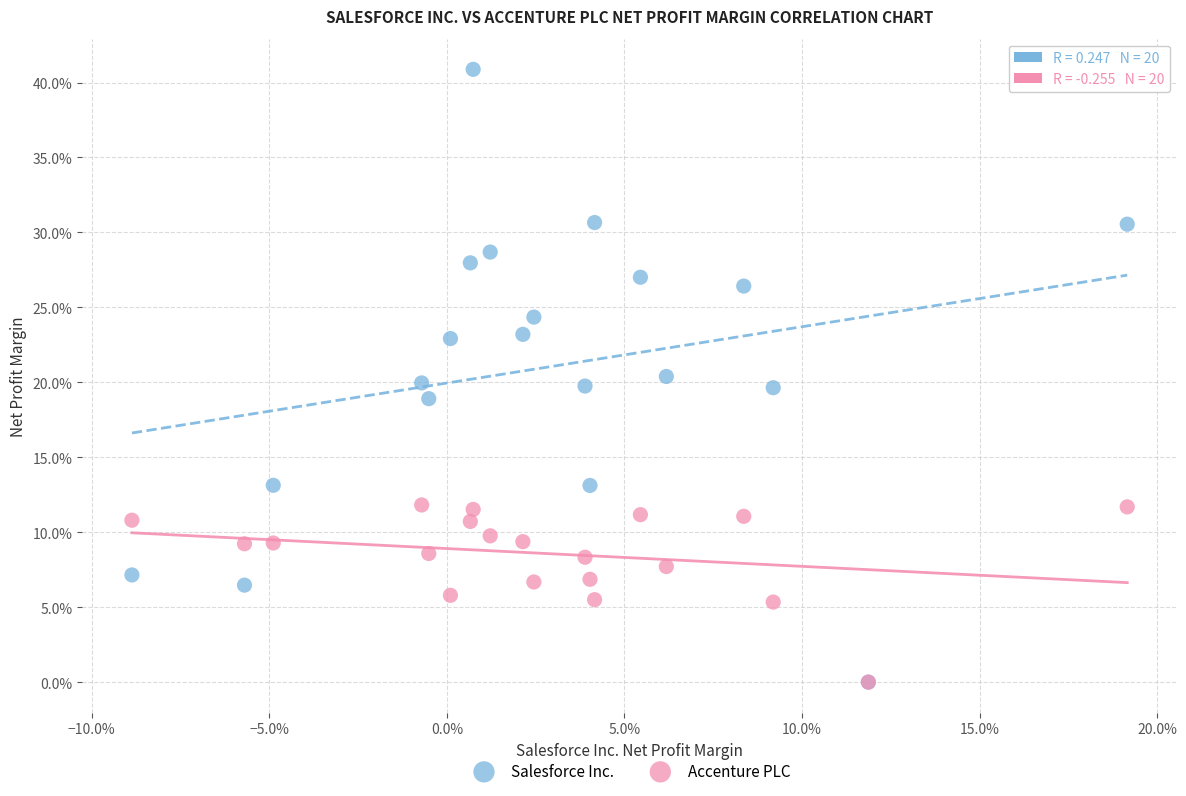

What are all the series names shown in the legend?

Salesforce Inc., Accenture PLC